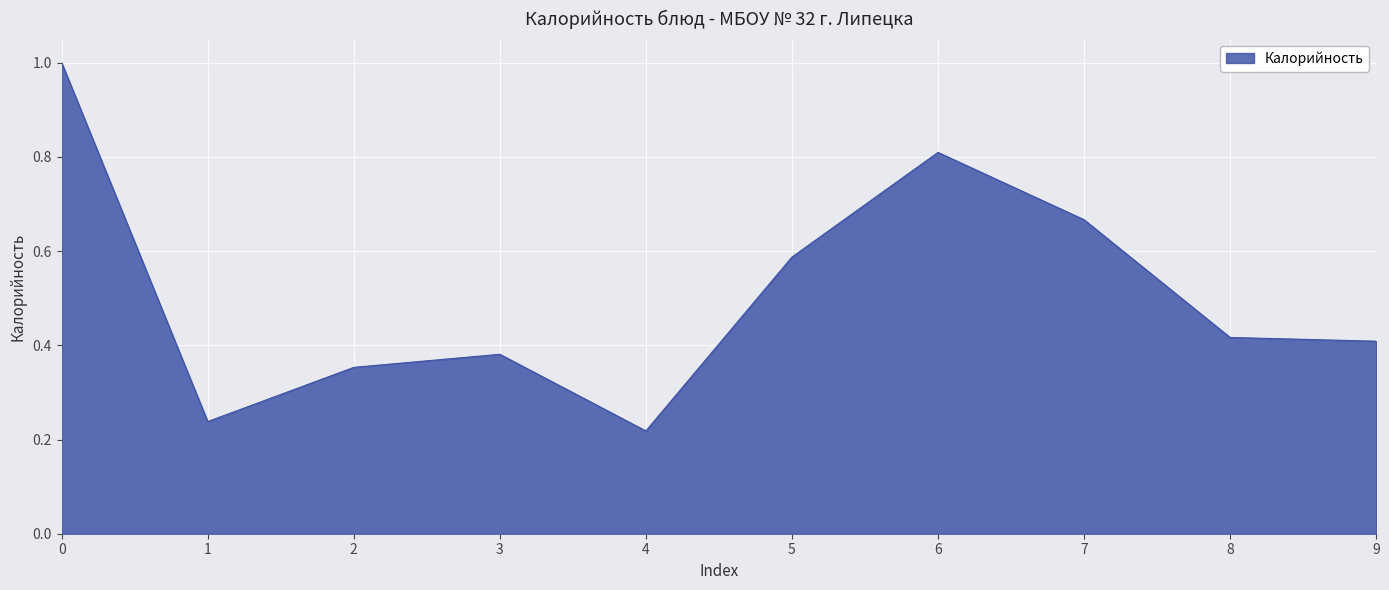

The value at 5 is 0.4. True or false?

False